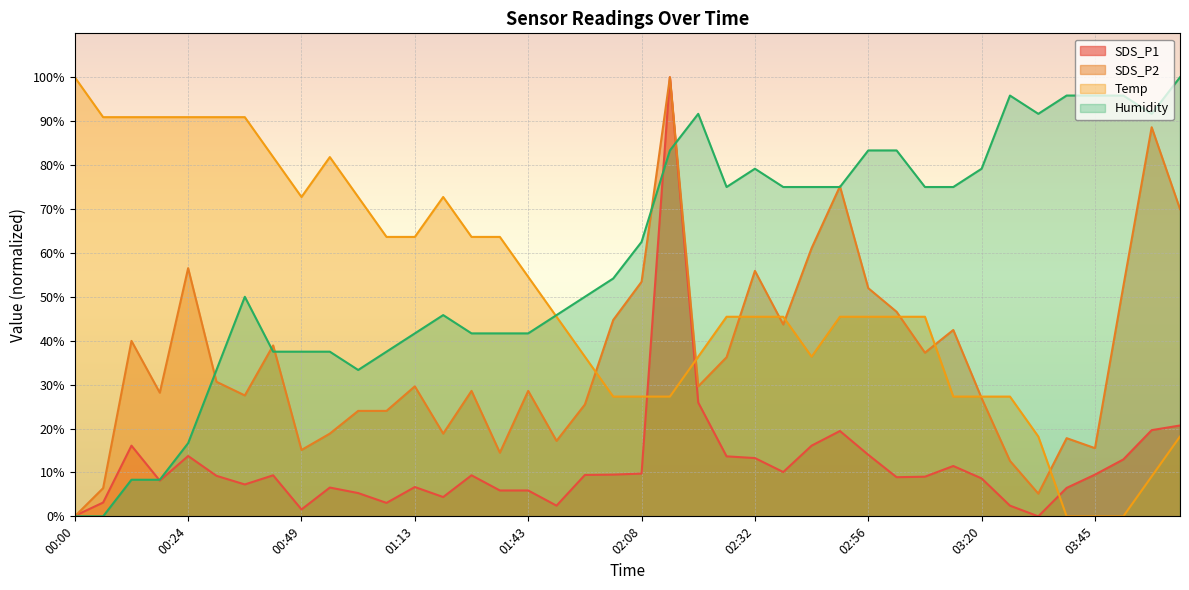

What is the average value of the Humidity series?

58.5